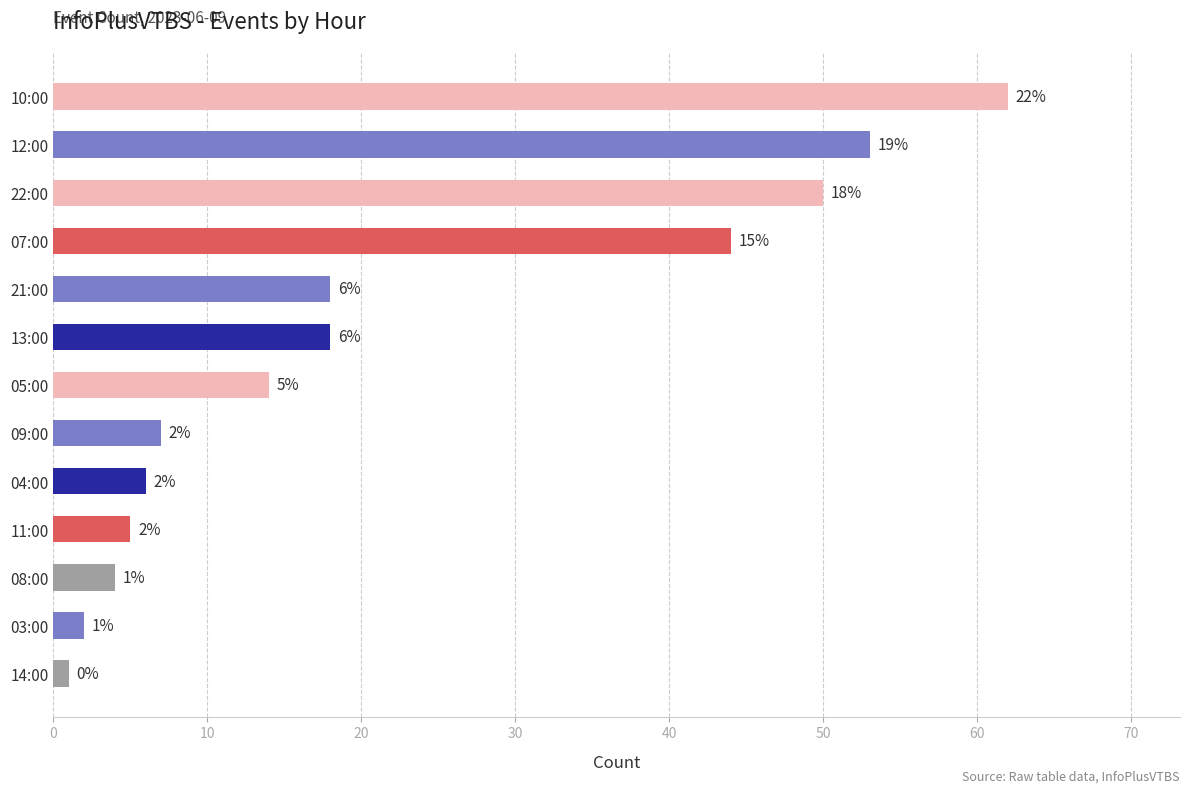

Approximately how many times larger is the value at 21:00 compared to 13:00?

1.0